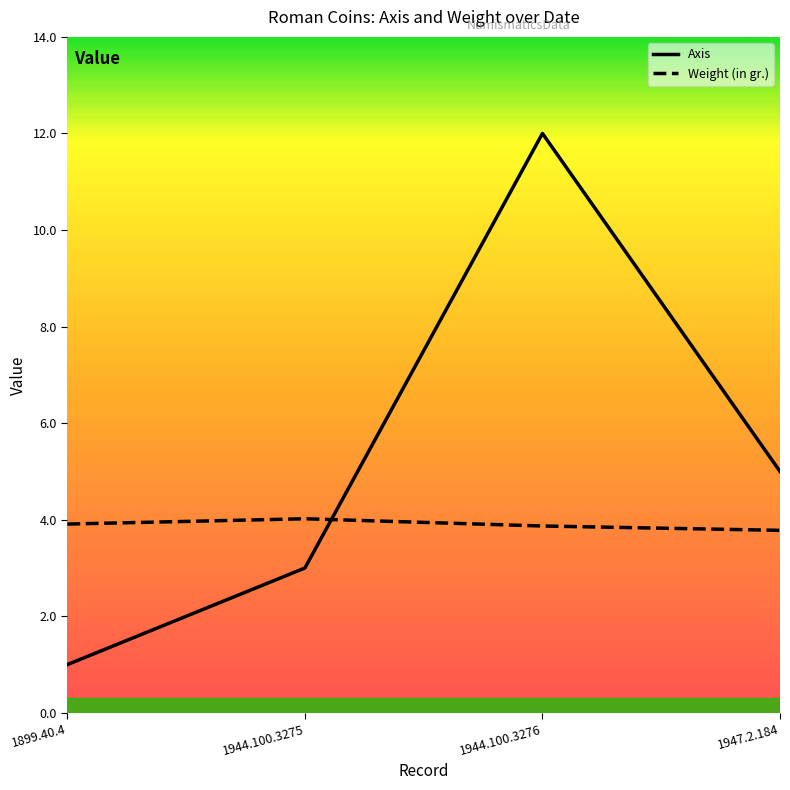

Rank the series by their average value, from lowest to highest.

Weight (in gr.), Axis